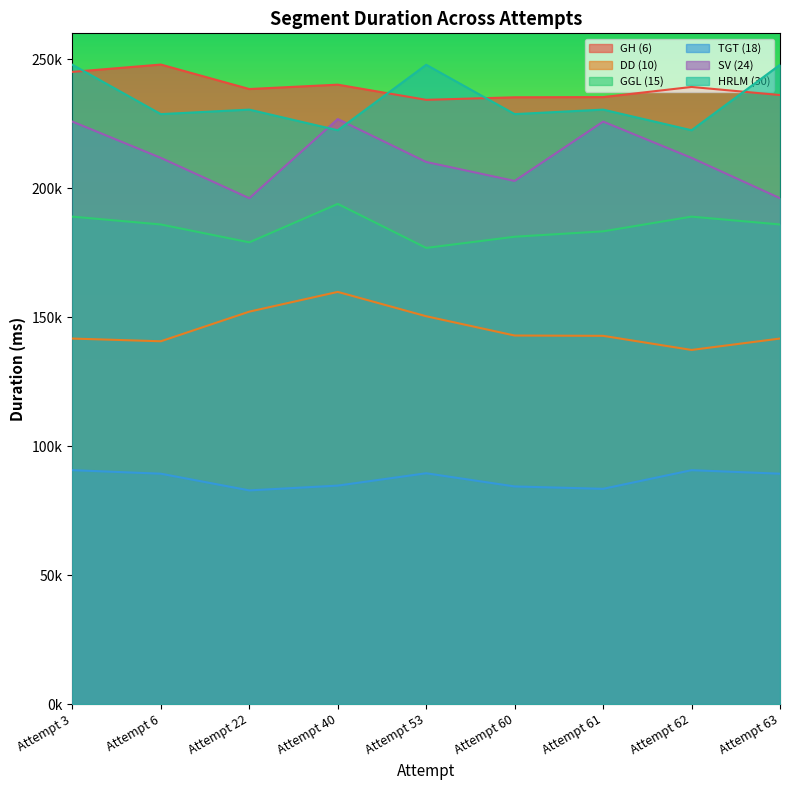

In GH (6), how many points are lower than both neighbors (excluding endpoints)?

2